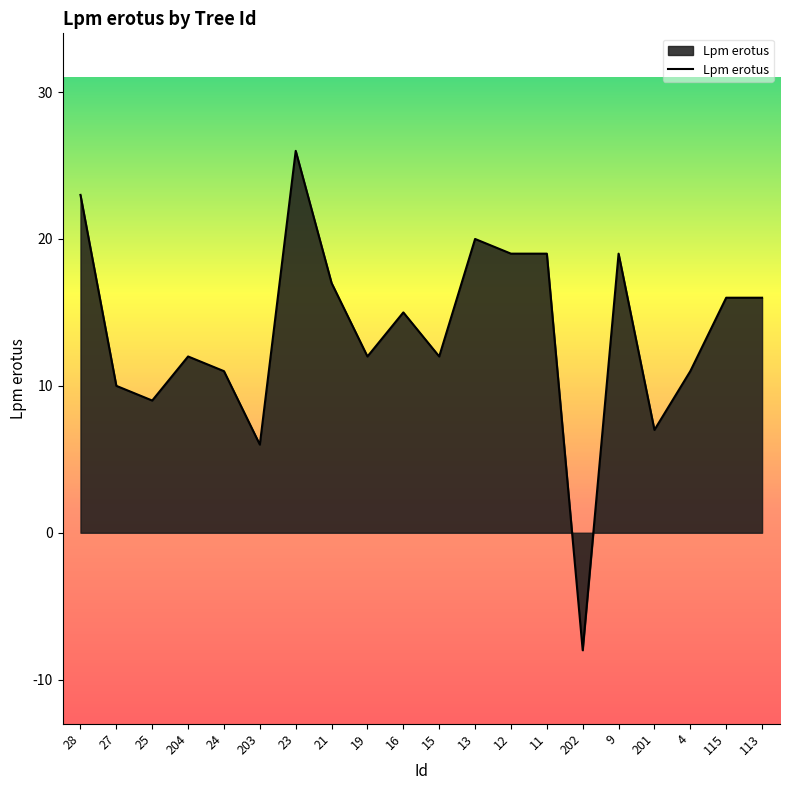

What position from the right is 13?

9